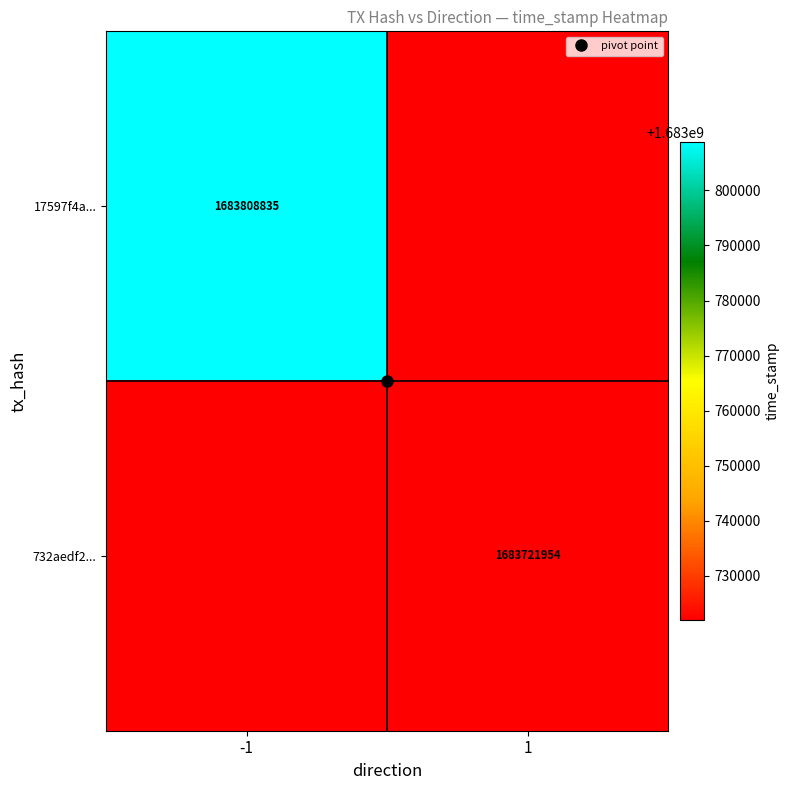

At -1, list the series in order from largest to smallest.

17597f4a..., 732aedf2...